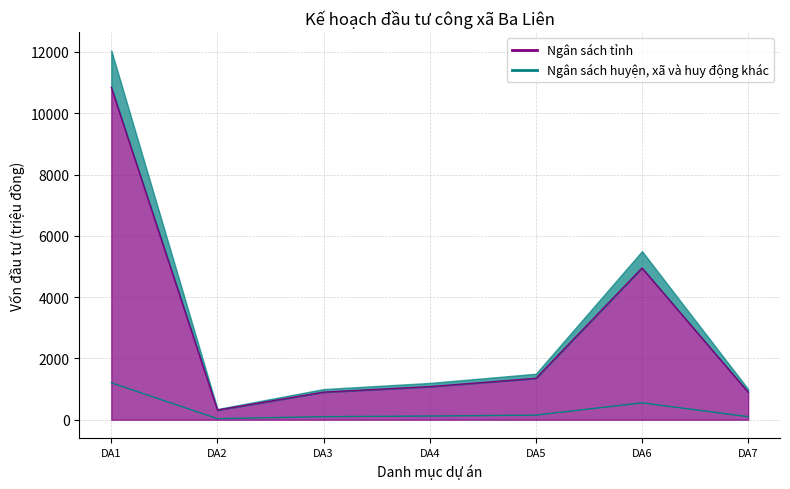

What is the difference between the maximum and minimum values in the Ngân sách huyện, xã và huy động khác series?

1170